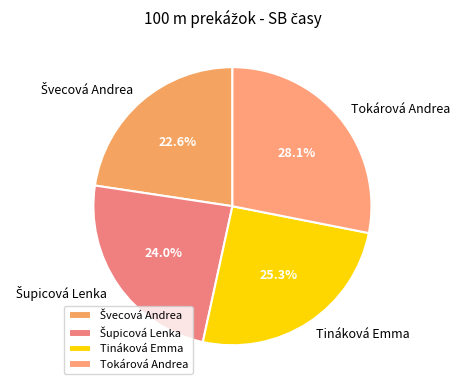

Does Tokárová Andrea account for over 50% of the chart?

No